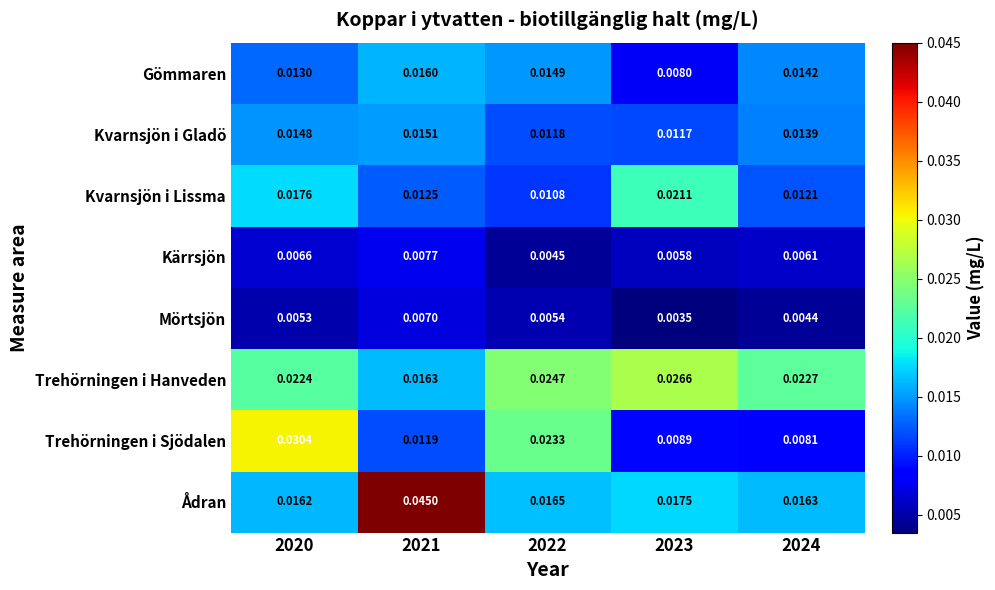

Which series has the largest total across all categories?

Trehörningen i Hanveden